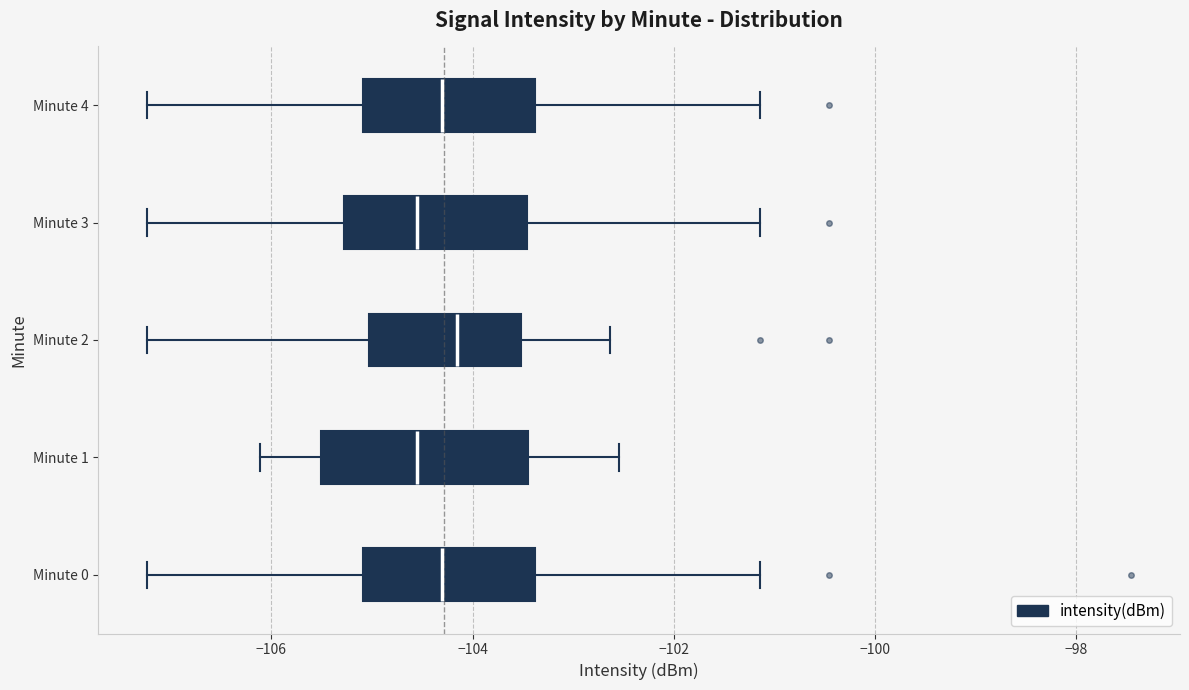

Reading bottom to top, transcribe this box plot: for each box, give where its median line is, the range the box spans, and where its two whiskers end, as read against the x-axis. The values are not printed on the chart, so give them approximately, as read against the axis.

Minute 0: median -104.4, box -105.0 to -103.4, whiskers -107.2 to -101.2
Minute 1: median -104.6, box -105.6 to -103.4, whiskers -106.2 to -102.6
Minute 2: median -104.2, box -105.0 to -103.6, whiskers -107.2 to -102.6
Minute 3: median -104.6, box -105.2 to -103.4, whiskers -107.2 to -101.2
Minute 4: median -104.4, box -105.0 to -103.4, whiskers -107.2 to -101.2